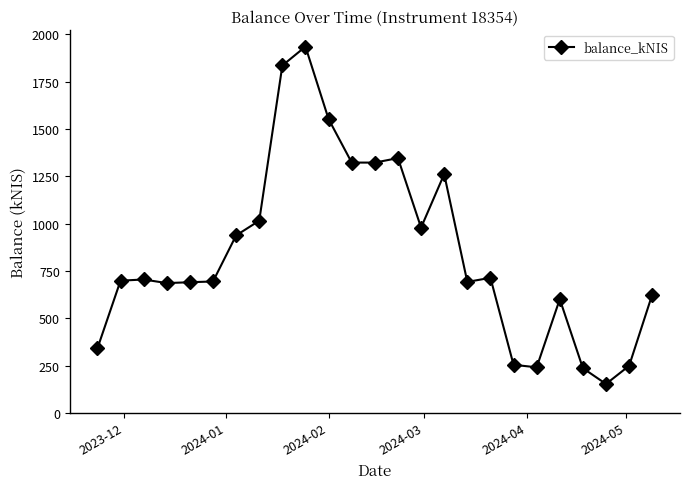

What is the value of the 4th point from the left?

686.0